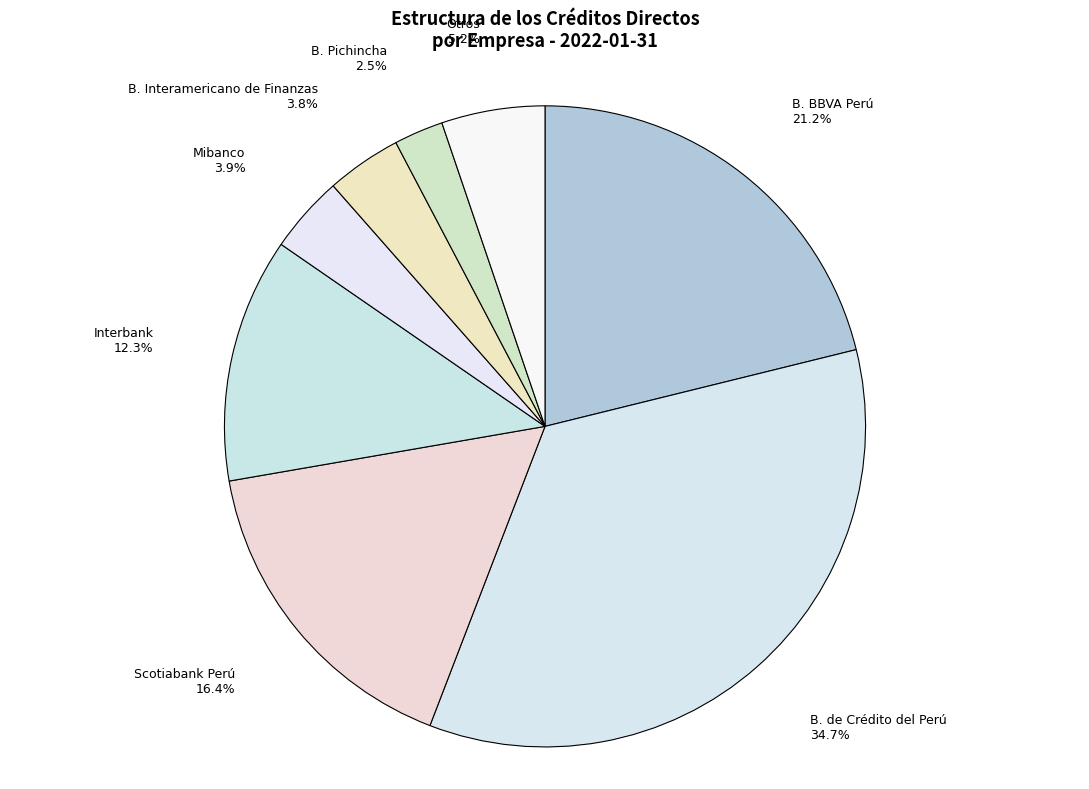

Is the sum of Interbank and Scotiabank Perú greater than half?

No